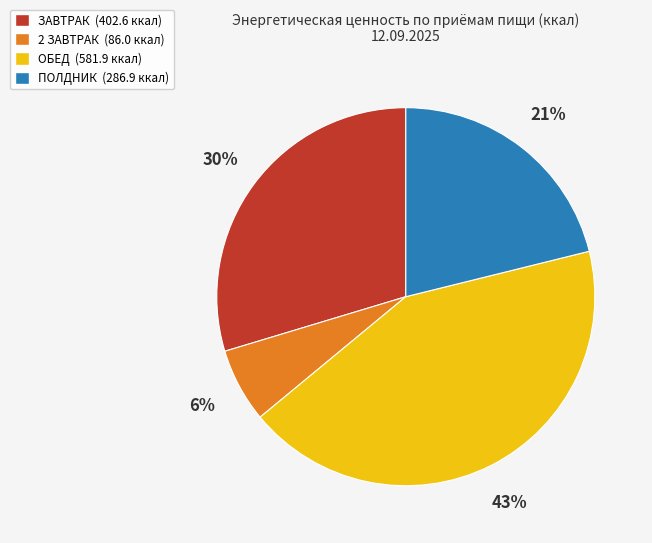

To the nearest percent, what portion does ЗАВТРАК represent?

30%